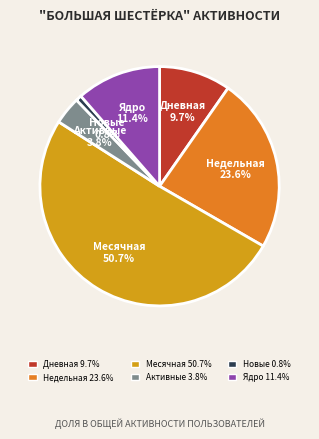

Which category has the biggest portion of the pie?

Месячная